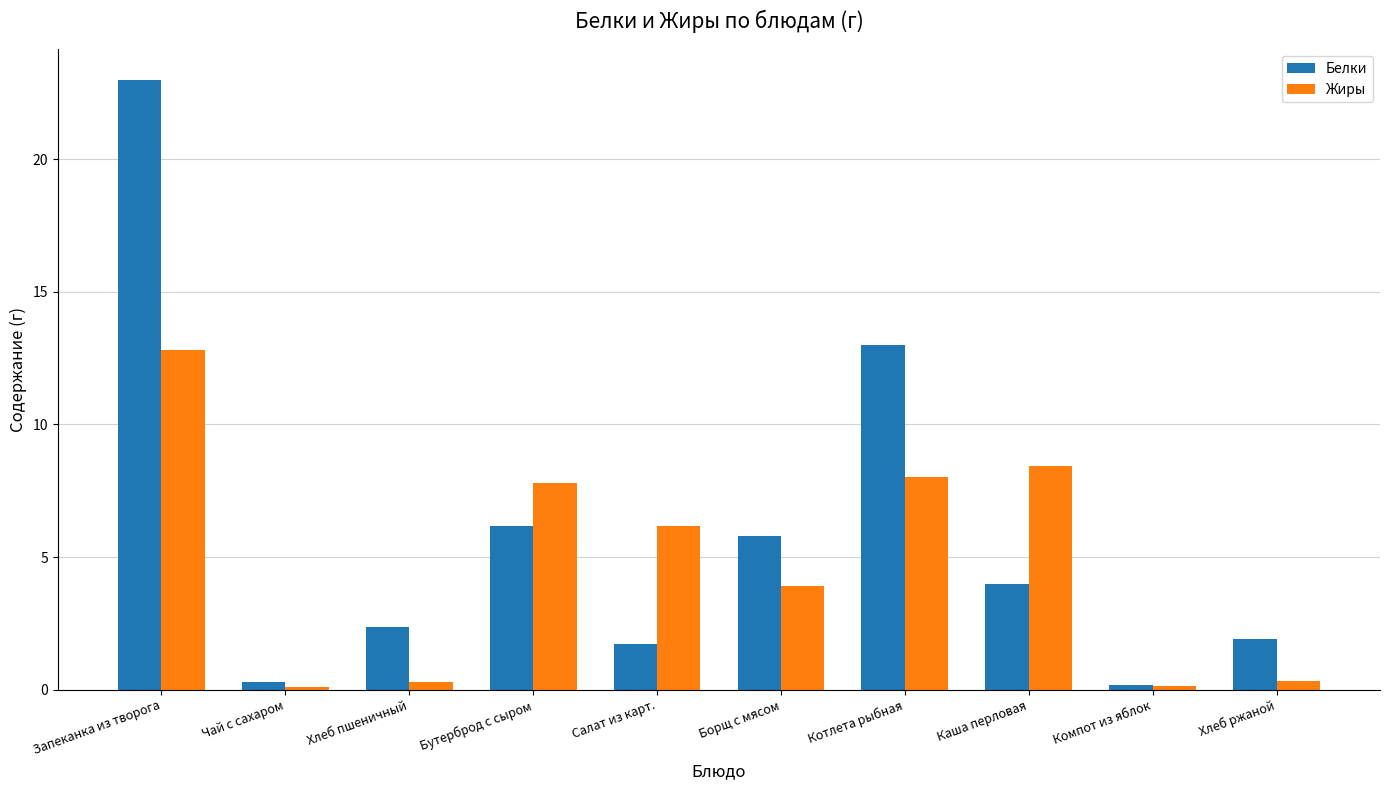

What is the difference between the second highest and second lowest values in the Жиры series?

8.3